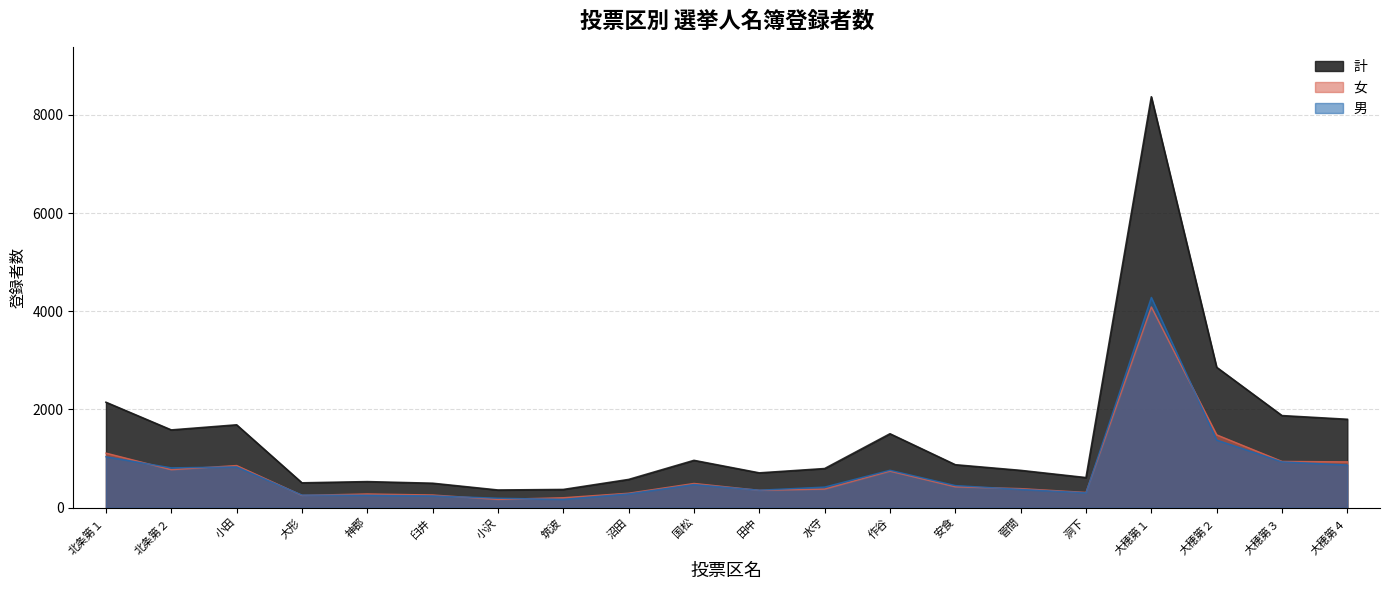

How many values in the 計 series exceed 873?

9